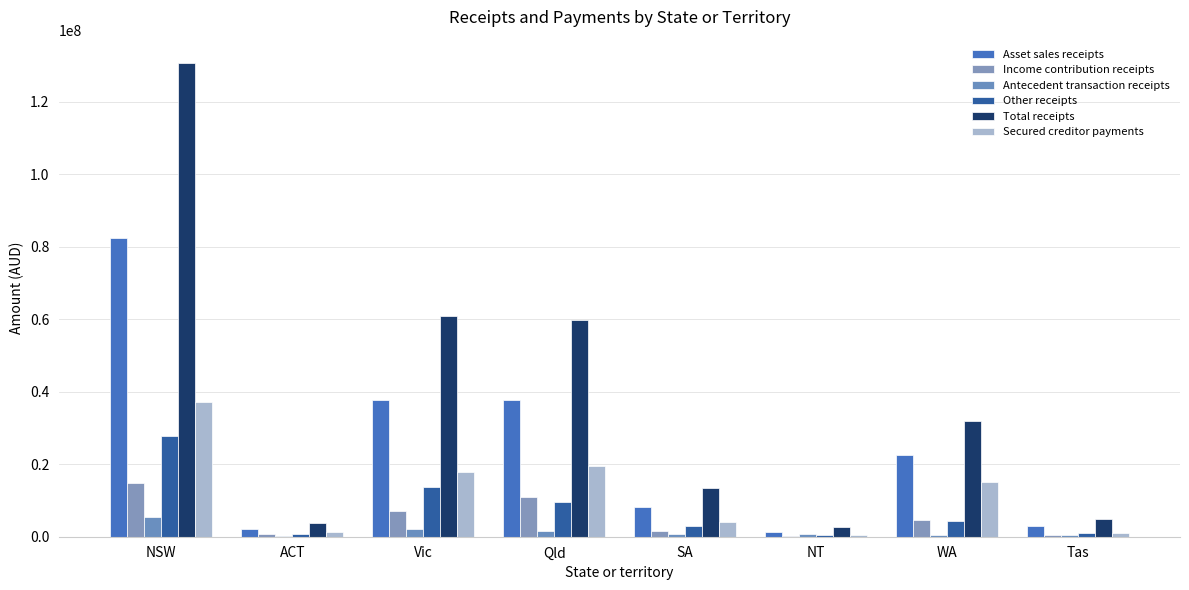

How many groups of bars are there?

8